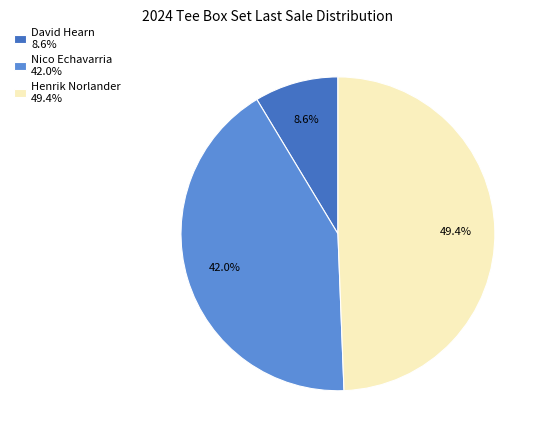

Does any single category account for the majority?

No